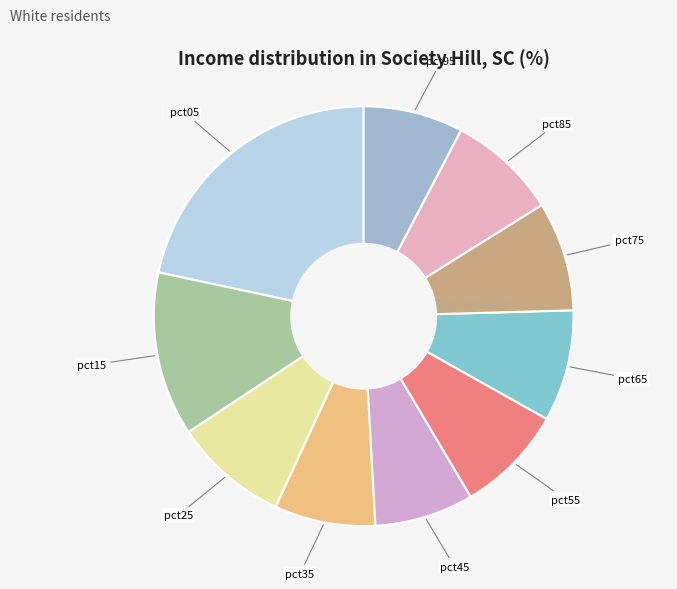

Which category has the smallest portion of the pie?

pct45